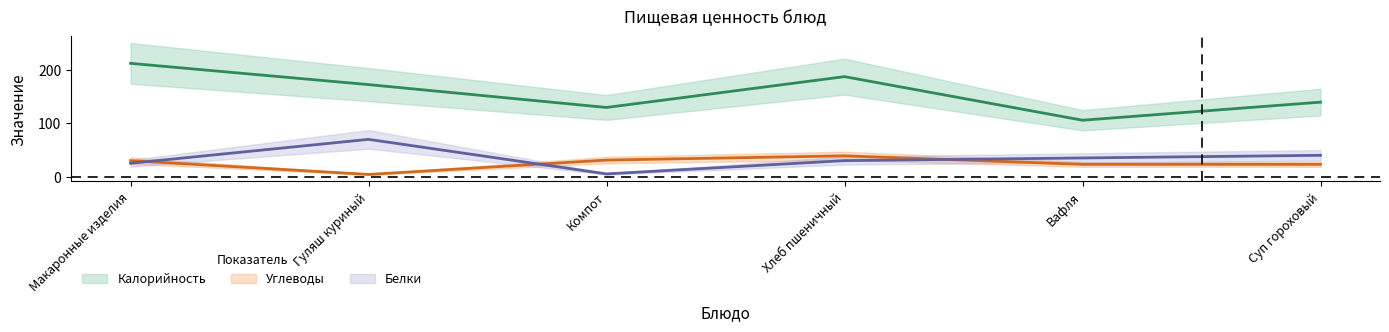

What is the total value across all series at Суп гороховый?

203